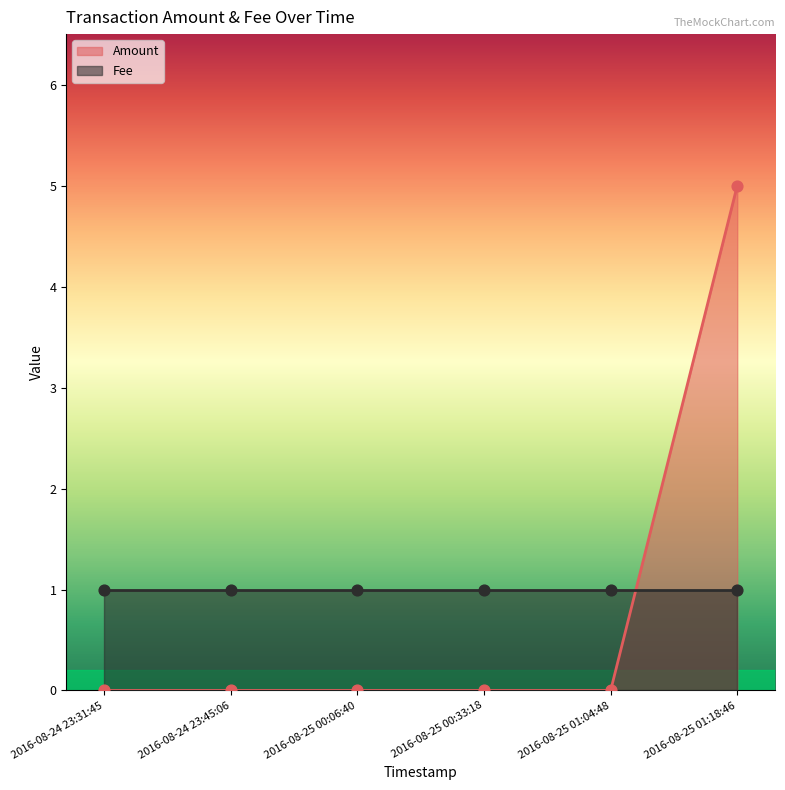

Between 2016-08-25 01:18:46 and 2016-08-24 23:45:06, which is larger?

2016-08-25 01:18:46